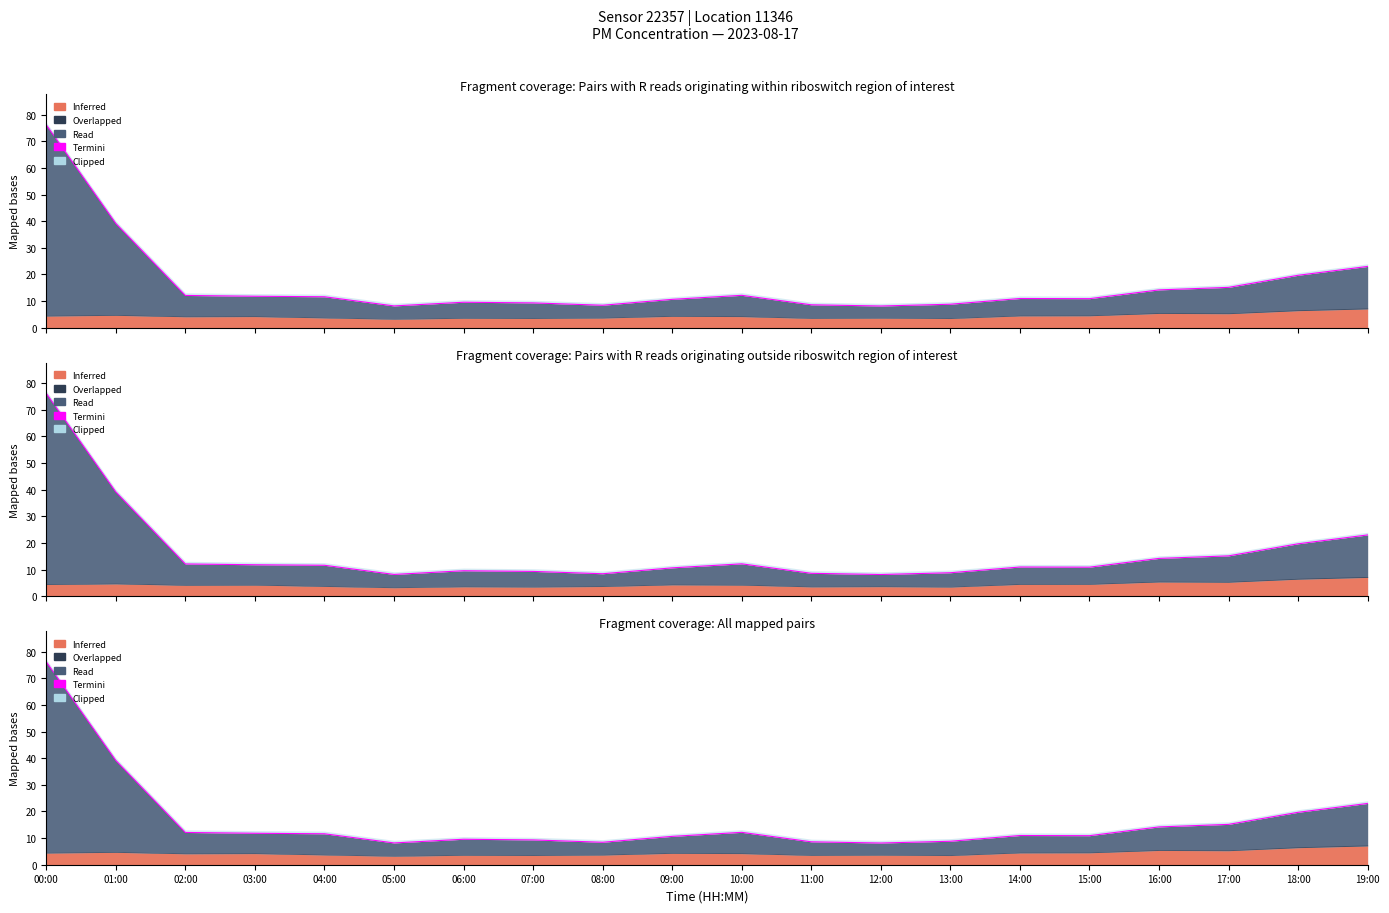

Rank the categories by value from lowest to highest.

12:00, 05:00, 08:00, 11:00, 13:00, 07:00, 06:00, 09:00, 15:00, 14:00, 04:00, 03:00, 02:00, 10:00, 16:00, 17:00, 18:00, 19:00, 01:00, 00:00